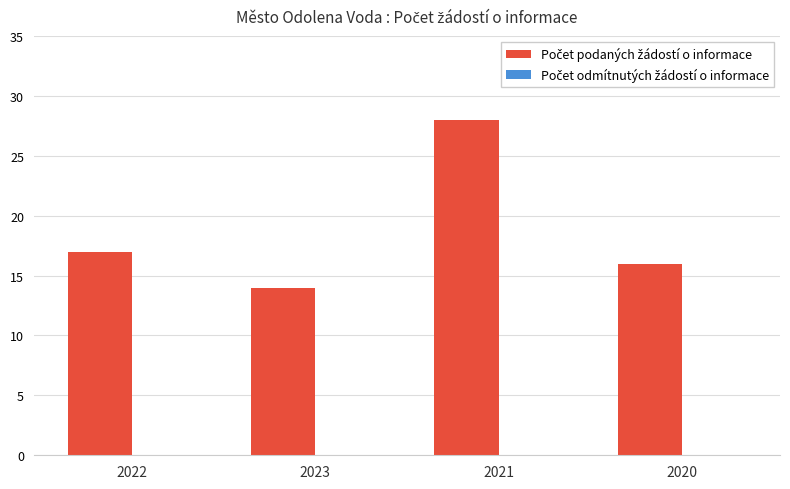

Between 2020 and 2023, which is larger?

2020